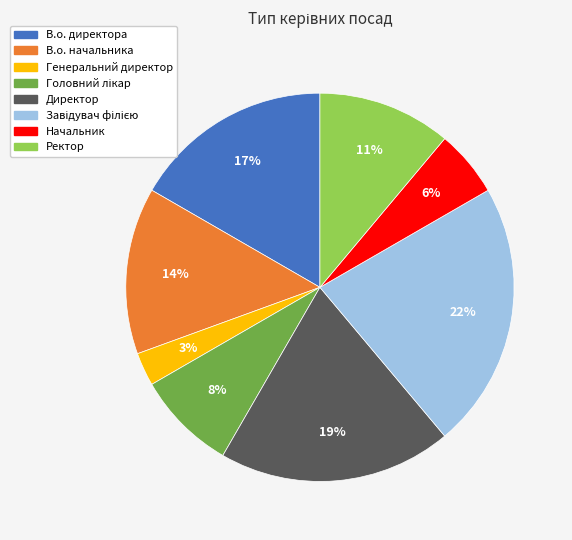

Do В.о. директора and Генеральний директор together represent more than half of the pie?

No